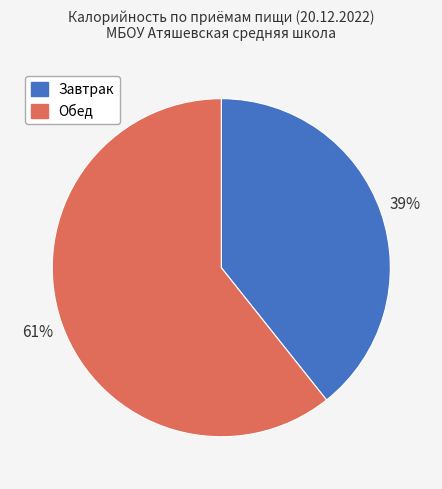

The Завтрак slice represents 46% of the pie. True or false?

False